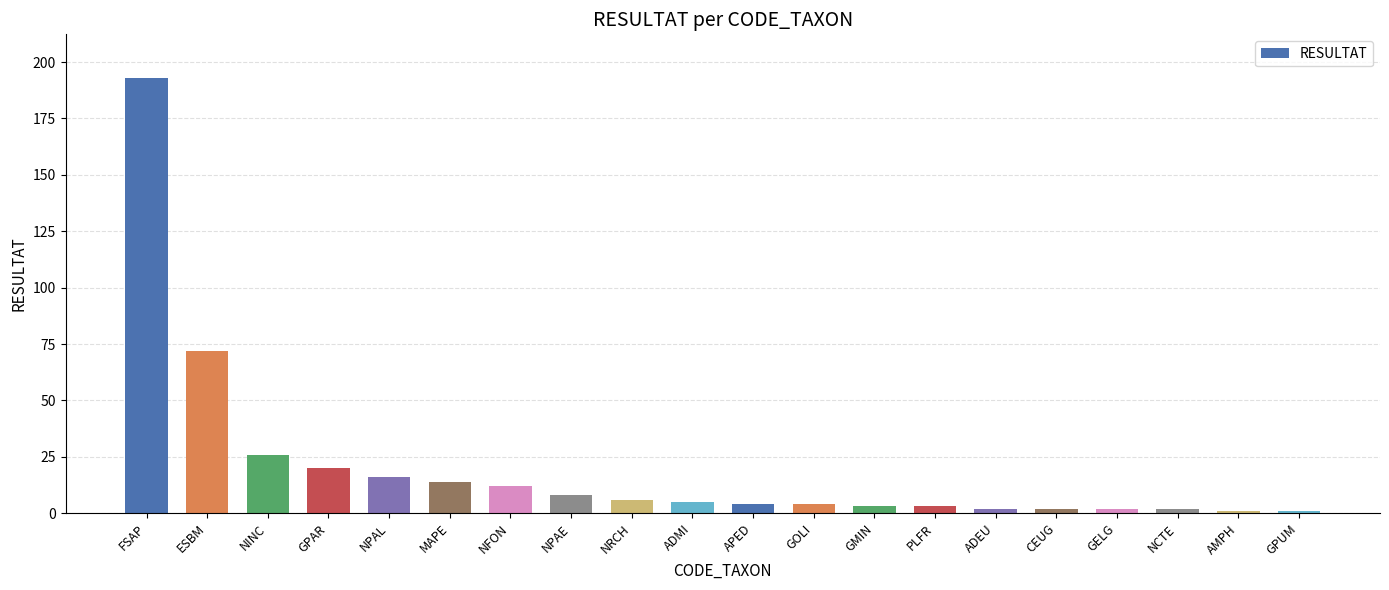

What is the minimum value shown in the chart?

1